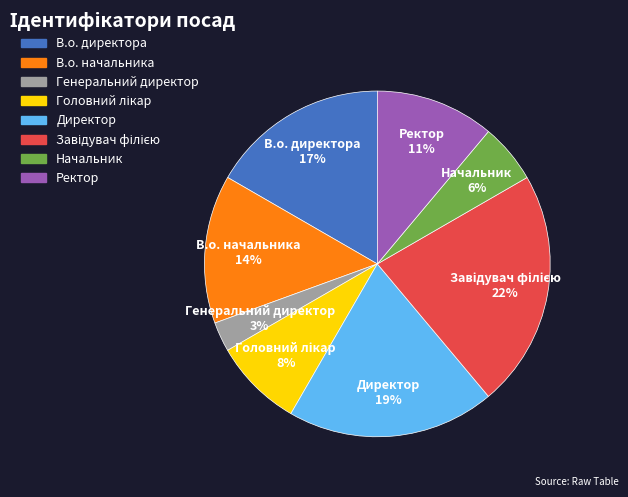

How many segments does this pie chart have?

8